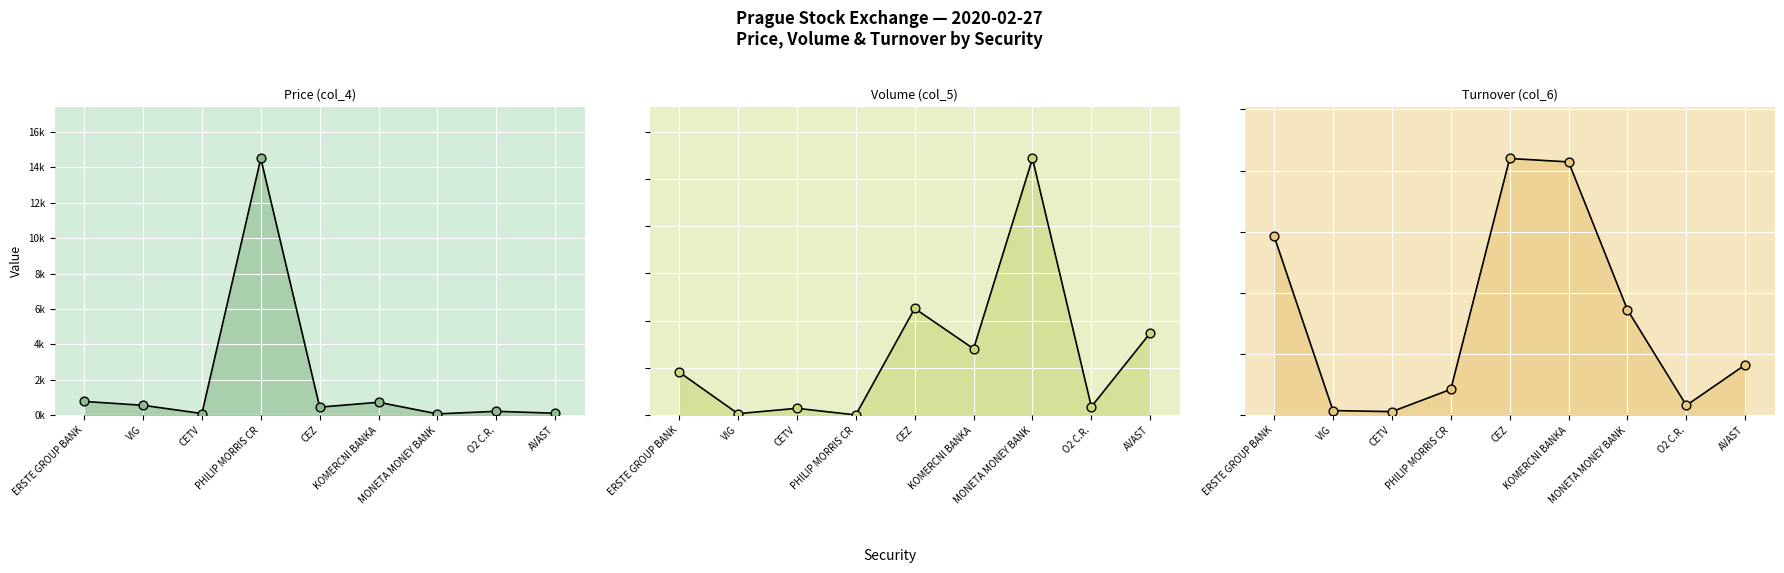

At which category is the sum across all series the highest?

CEZ